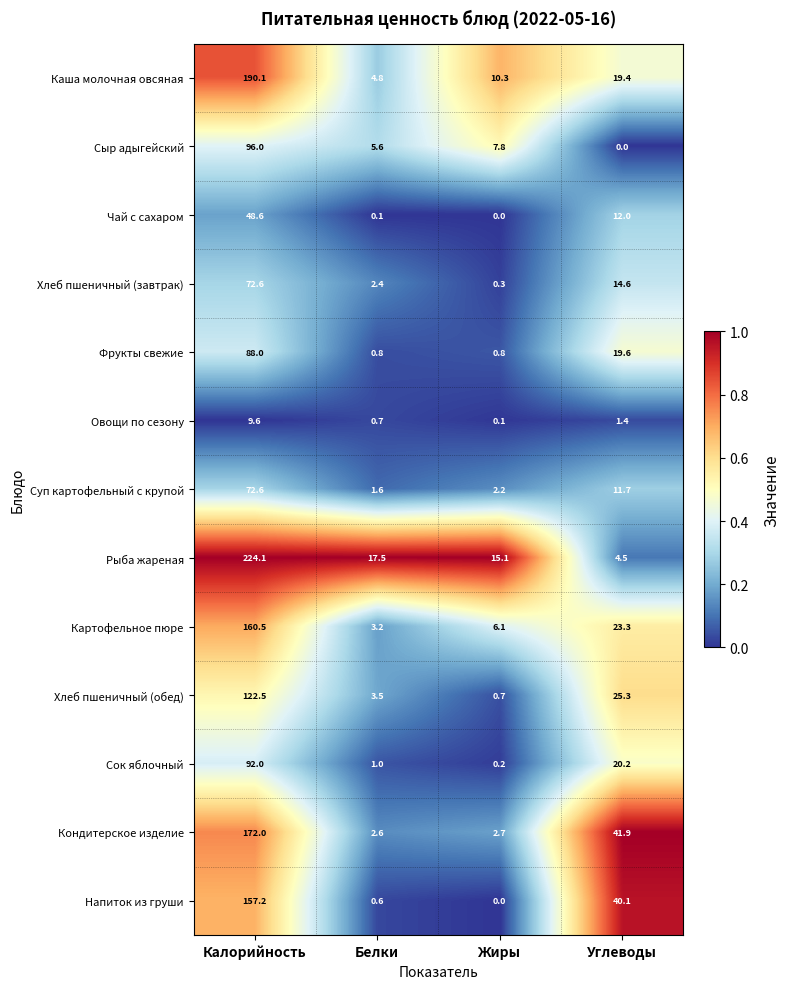

Rank the series at Углеводы from lowest to highest value.

Сыр адыгейский, Овощи по сезону, Рыба жареная, Суп картофельный с крупой, Чай с сахаром, Хлеб пшеничный (завтрак), Каша молочная овсяная, Фрукты свежие, Сок яблочный, Картофельное пюре, Хлеб пшеничный (обед), Напиток из груши, Кондитерское изделие